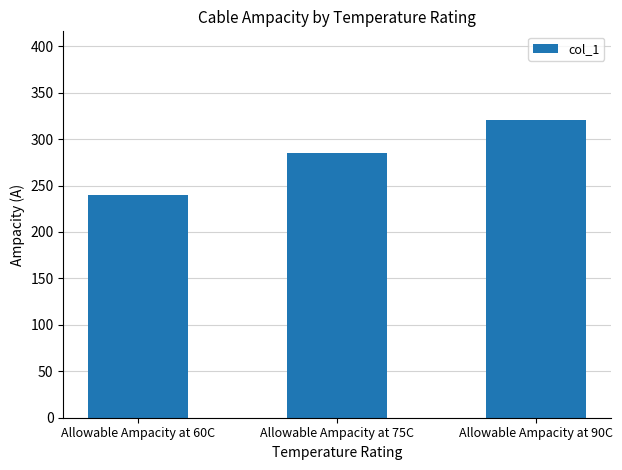

Rank the categories by value from highest to lowest.

Allowable Ampacity at 90C, Allowable Ampacity at 75C, Allowable Ampacity at 60C